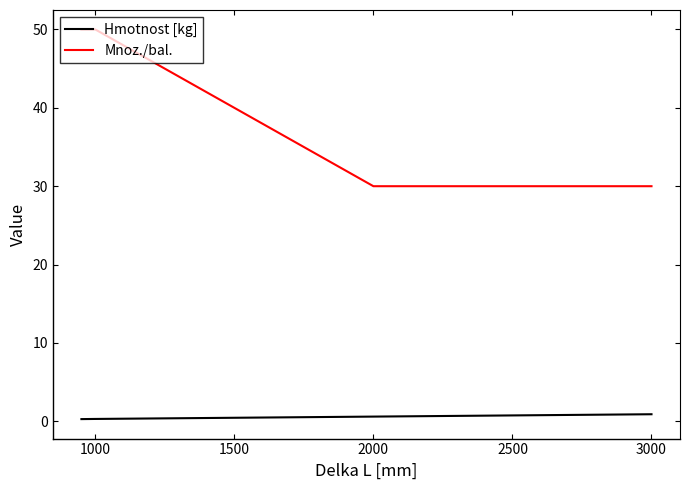

At how many categories does at least one series exceed 14?

4